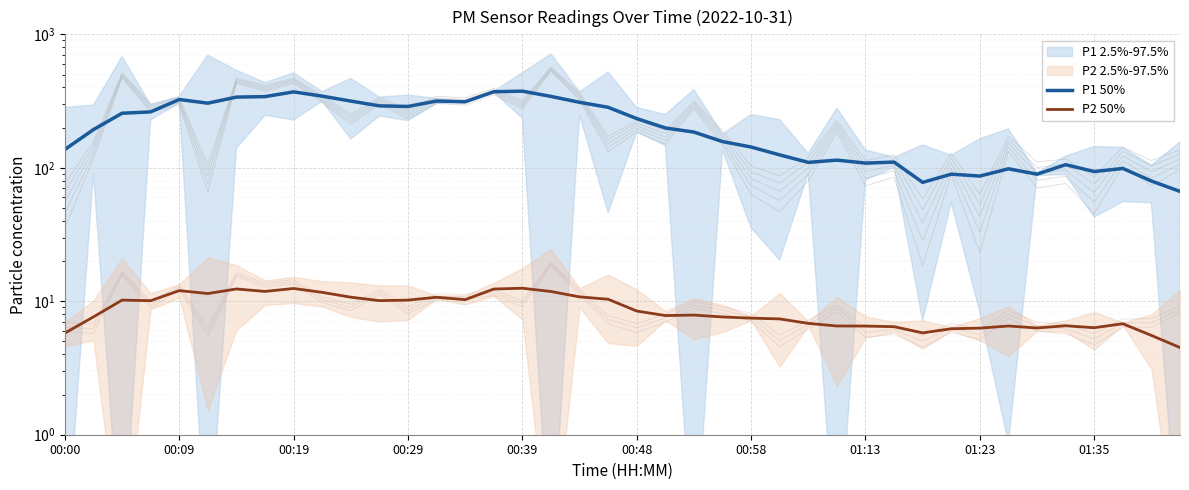

True or false: P2 50% and P1 50% intersect in this chart.

False